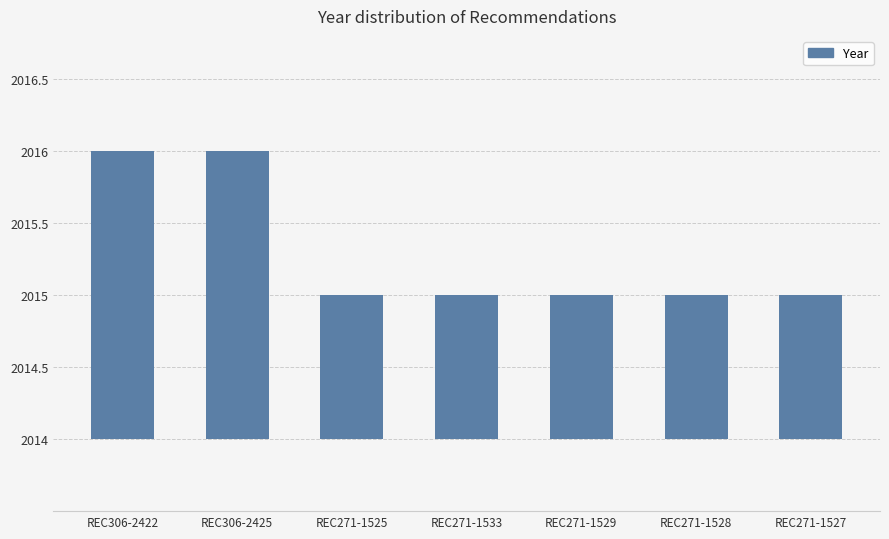

Rank the categories by value from lowest to highest.

REC271-1525, REC271-1533, REC271-1529, REC271-1528, REC271-1527, REC306-2422, REC306-2425